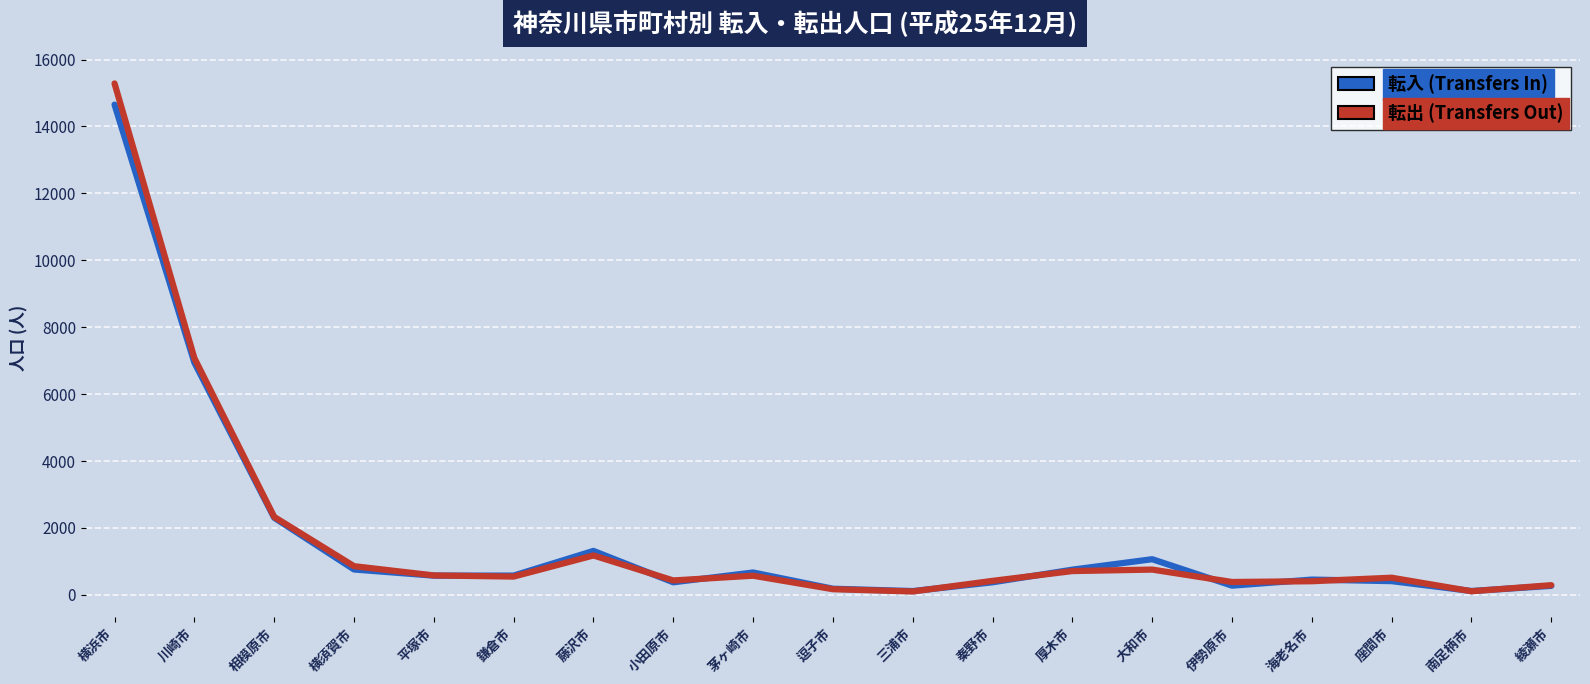

At which category is the sum across all series the highest?

横浜市